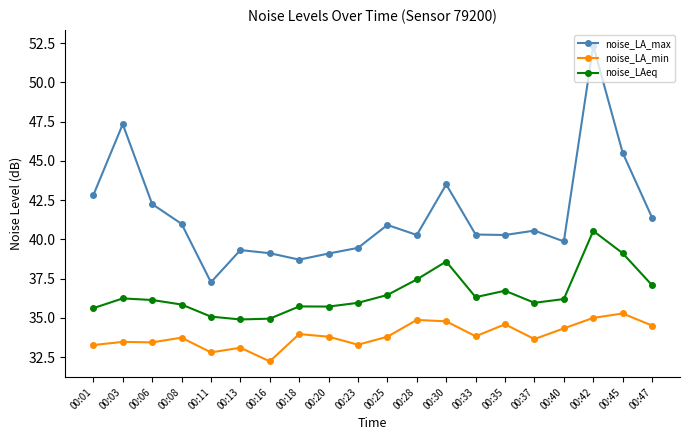

Which series has the largest total across all categories?

noise_LA_max